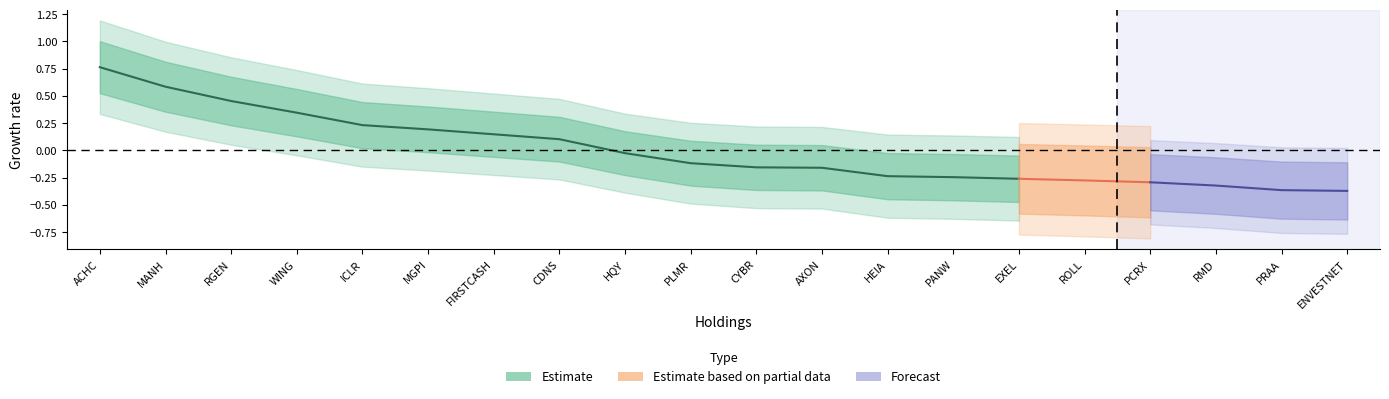

What is the label of the 14th point from the right?

FIRSTCASH